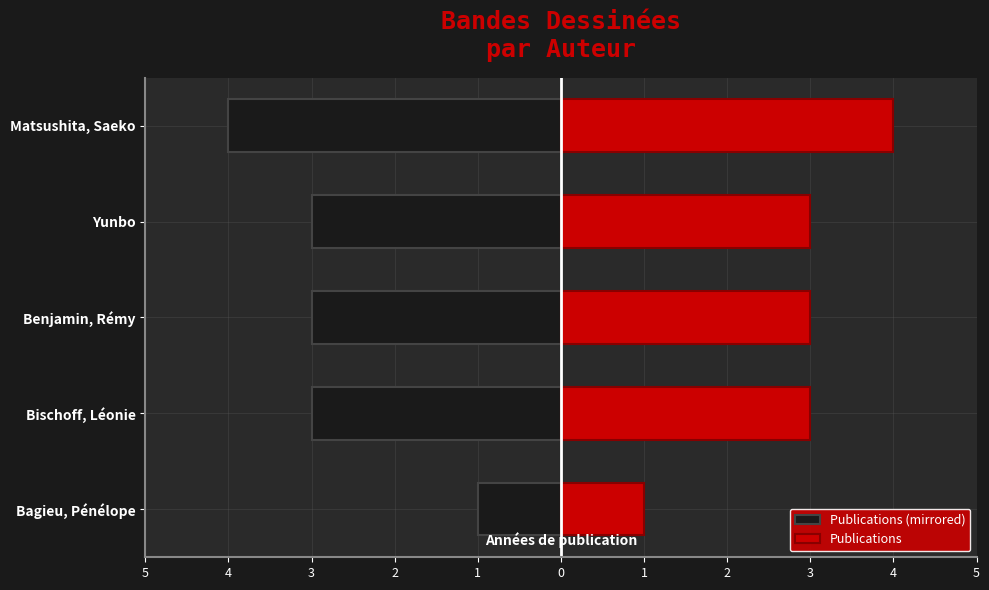

What is the maximum value for Publications?

4